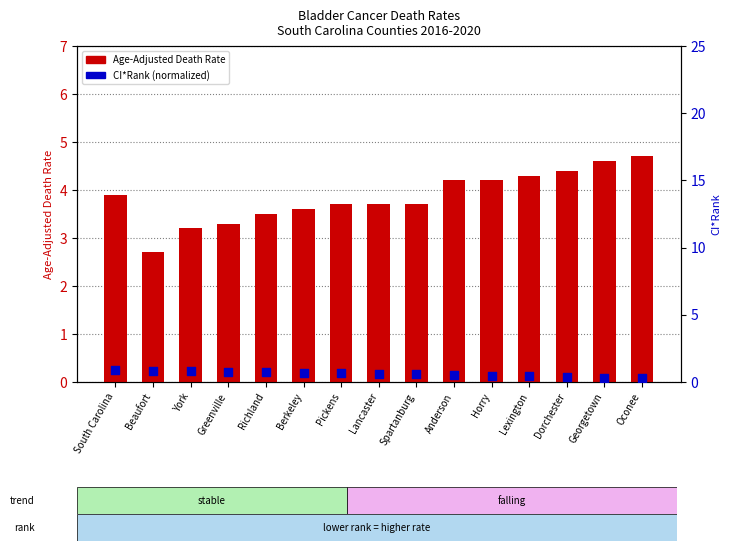

Which series has the largest total across all categories?

Age-Adjusted Death Rate